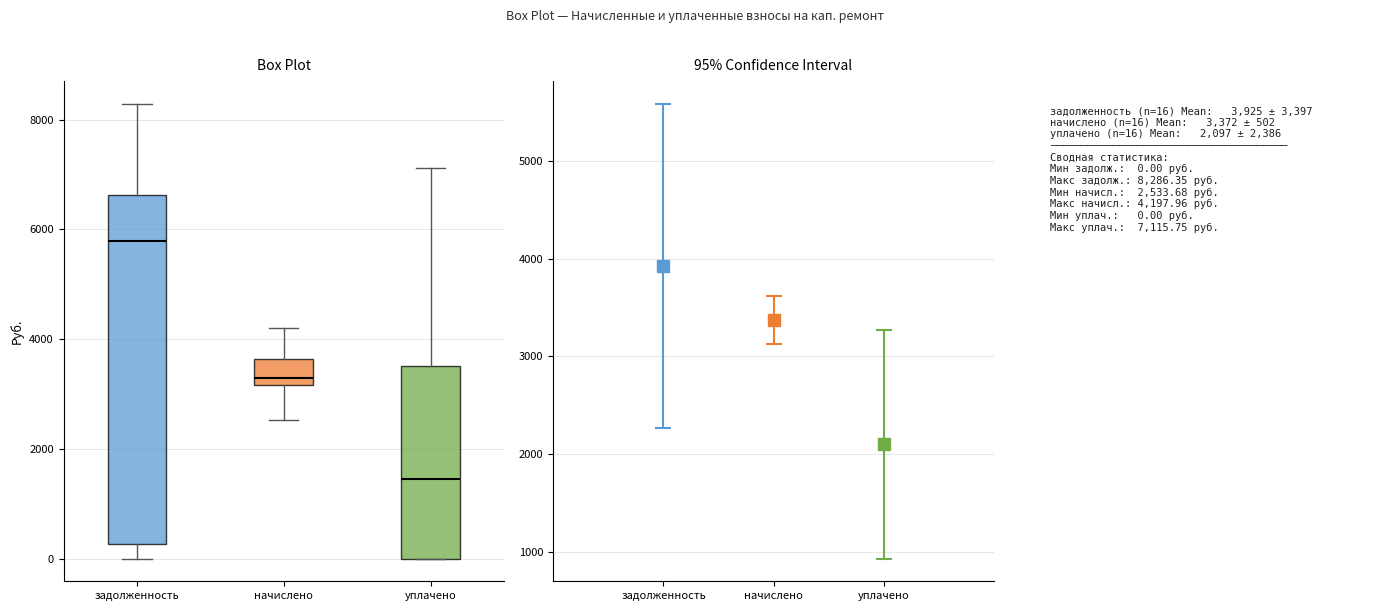

Where does the upper whisker of the box for задолженность end on the y-axis? The values are not printed on the chart, so give them approximately, as read against the axis.

8200